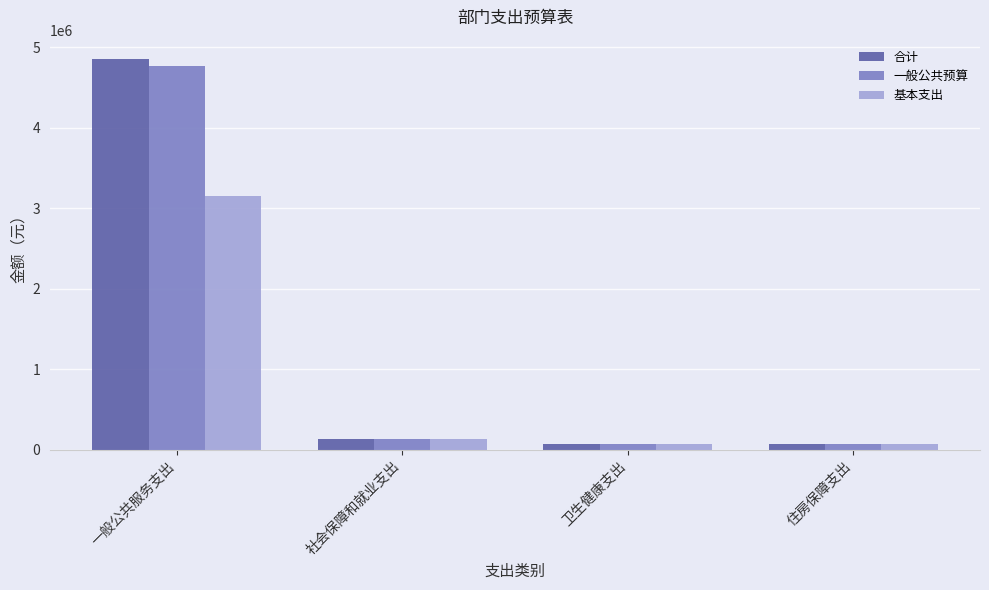

What is the total value across all series at 社会保障和就业支出?

390087.6